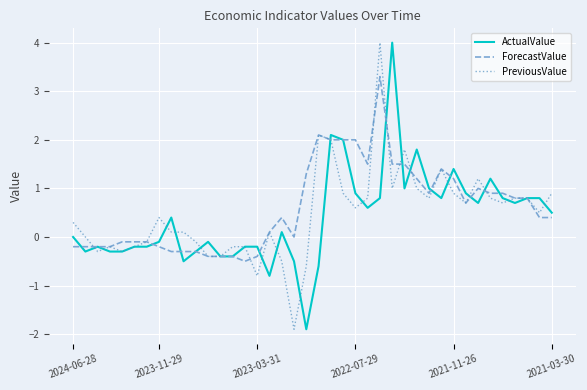

Does the chart have visible grid lines?

Yes